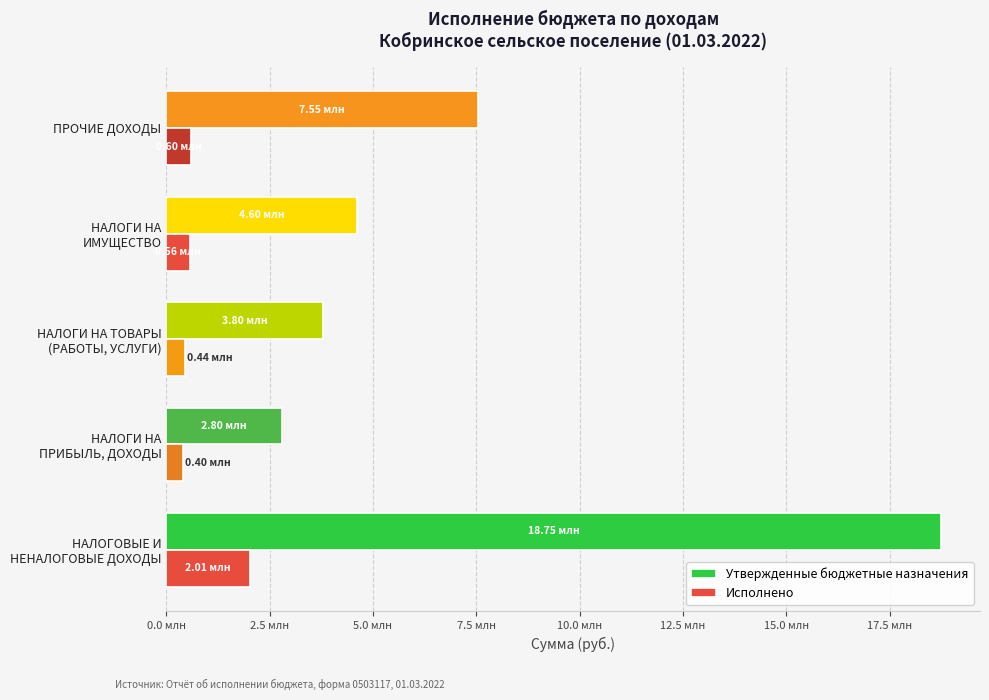

At which label is Исполнено closest to 1207669?

ПРОЧИЕ ДОХОДЫ